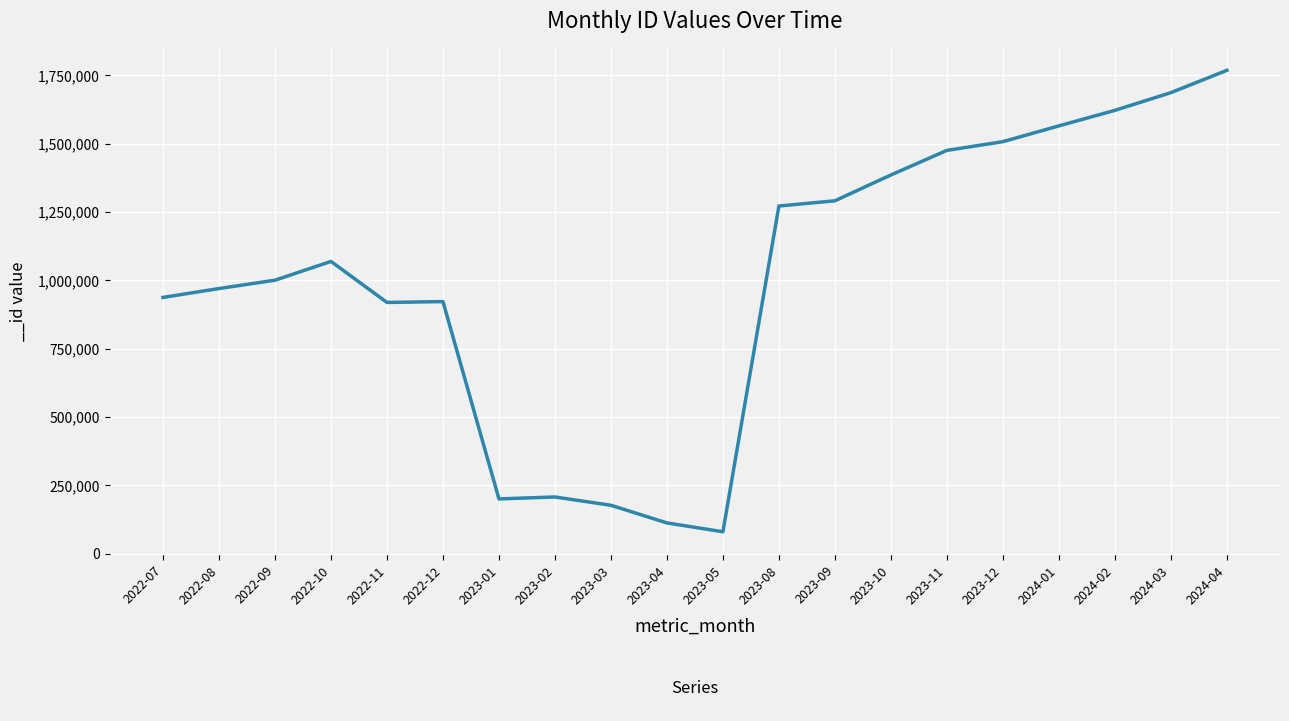

Where is the first local maximum?

2022-10